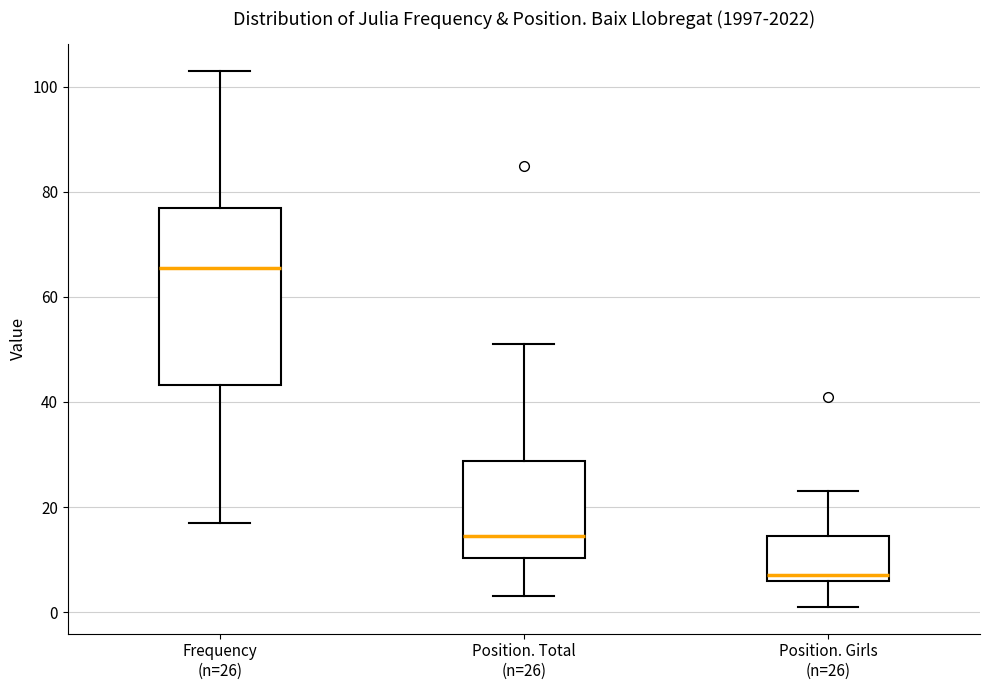

Where does the median line of the box for Frequency (n=26) sit on the y-axis? The values are not printed on the chart, so give them approximately, as read against the axis.

66